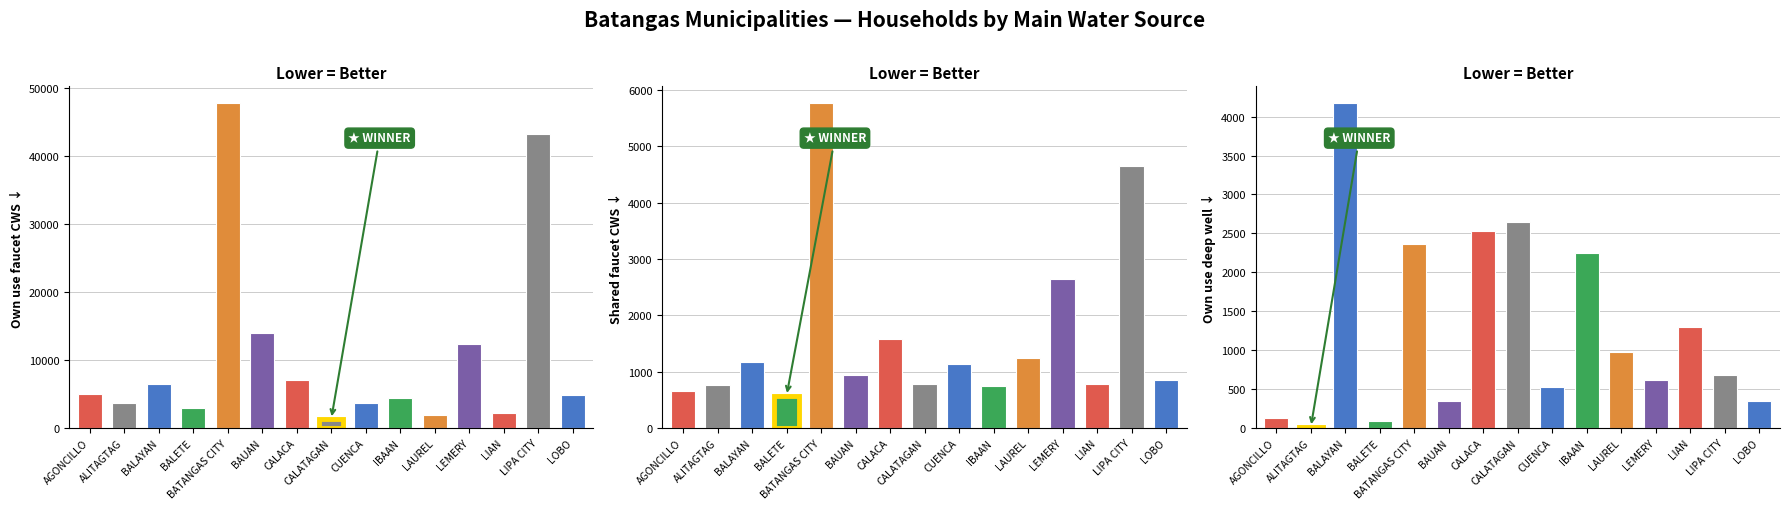

How many groups of bars are there?

15